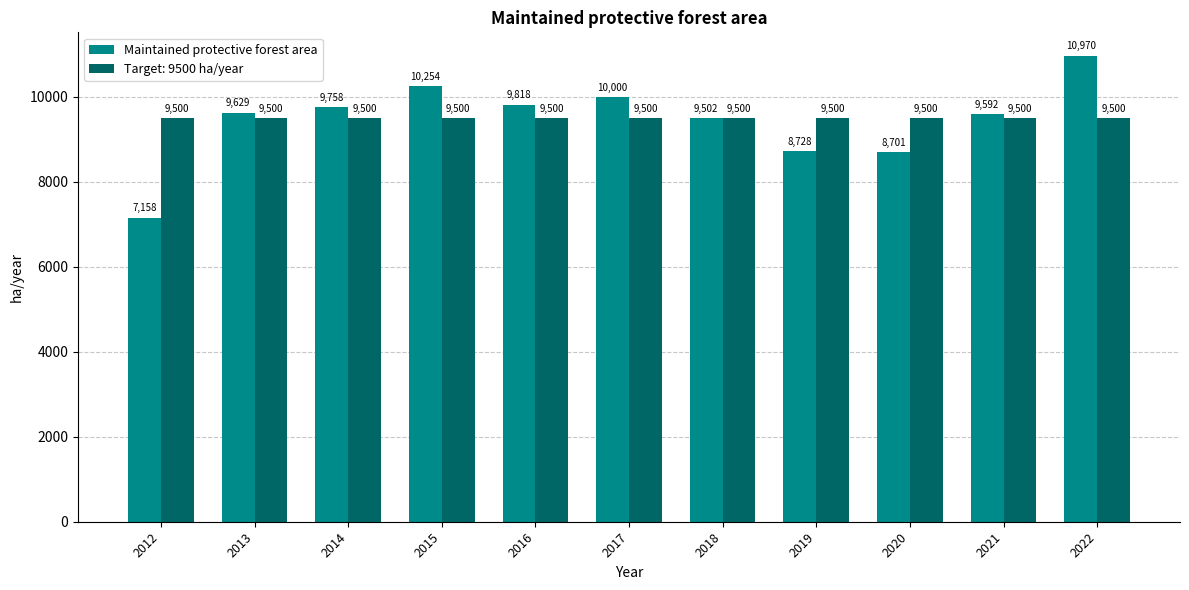

What is the smallest value displayed?

7158.4